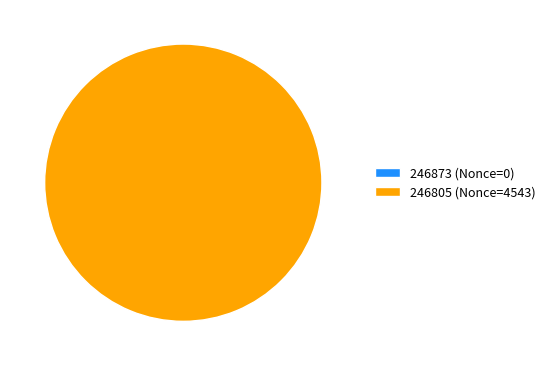

To the nearest percent, what is the average slice percentage?

50%